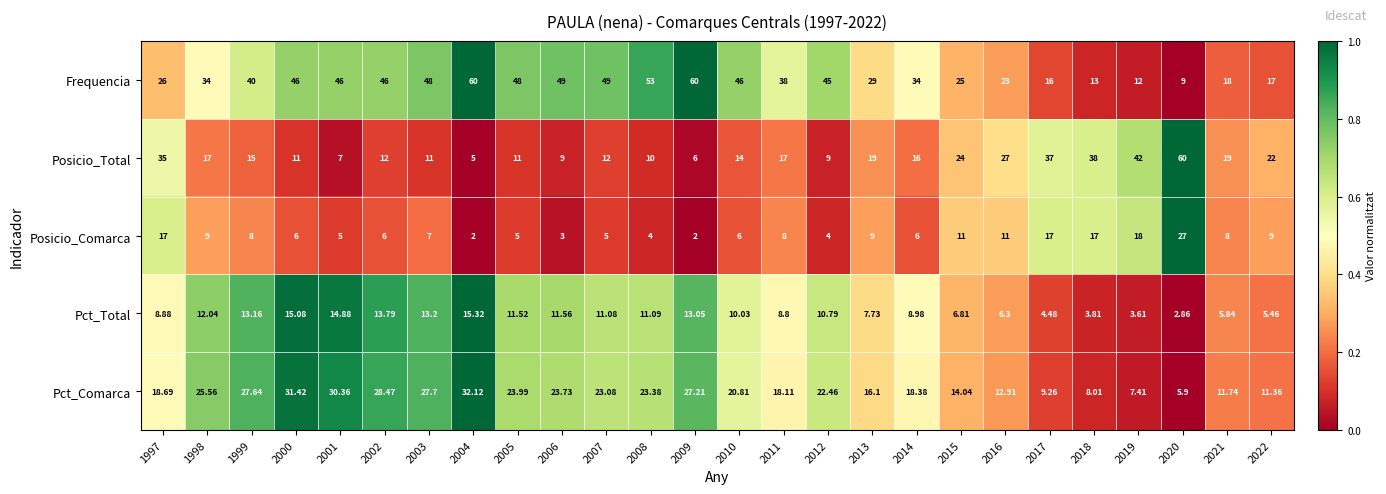

Is the value of Frequencia at 2013 greater than the value of Pct_Comarca at 2017?

Yes